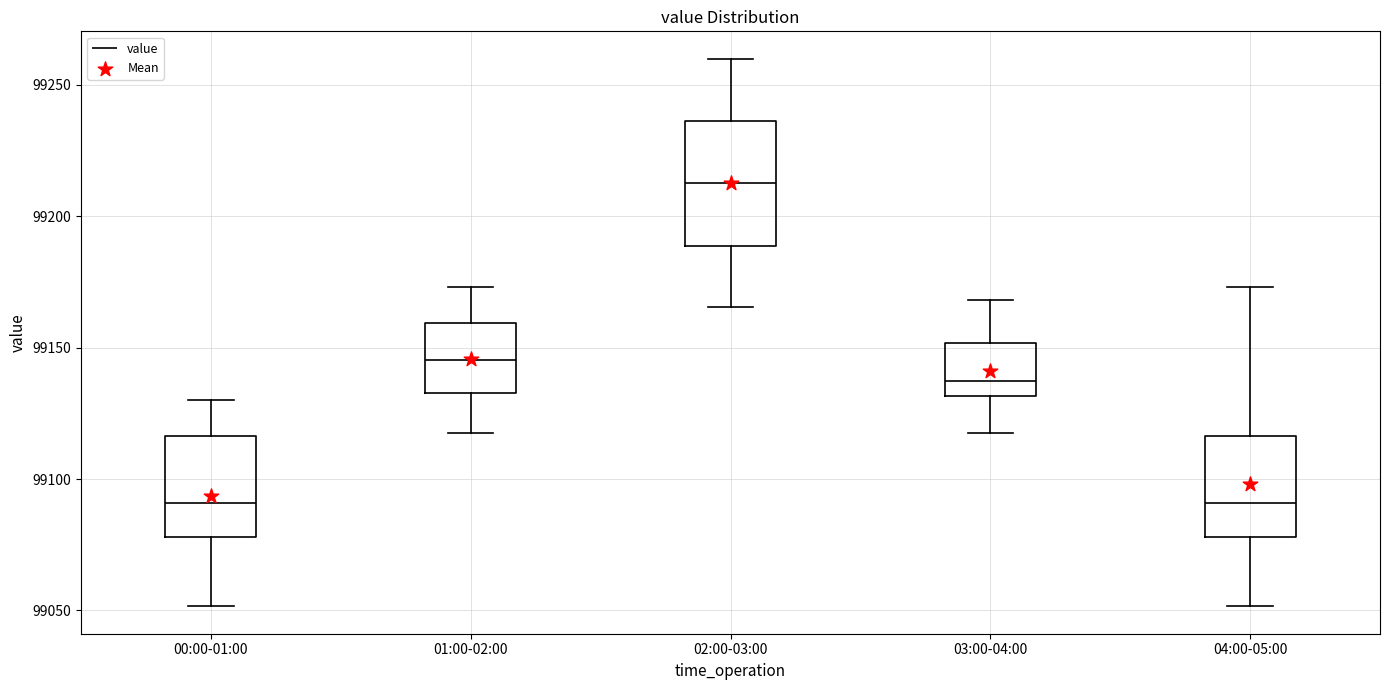

Reading left to right, read every box against the y-axis: the position of its median line, the range the box covers, and the ends of its whiskers. The values are not printed on the chart, so give them approximately, as read against the axis.

00:00-01:00: median 99090, box 99080 to 99115, whiskers 99050 to 99130
01:00-02:00: median 99145, box 99135 to 99160, whiskers 99120 to 99175
02:00-03:00: median 99215, box 99190 to 99235, whiskers 99165 to 99260
03:00-04:00: median 99135, box 99130 to 99150, whiskers 99120 to 99170
04:00-05:00: median 99090, box 99080 to 99115, whiskers 99050 to 99175